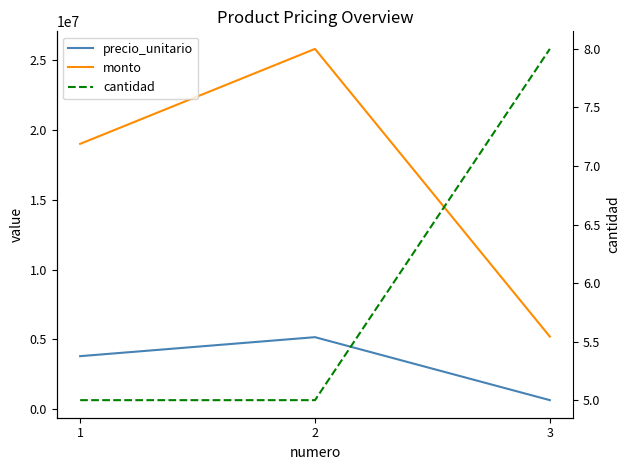

What is the maximum value shown in the chart?

25800000